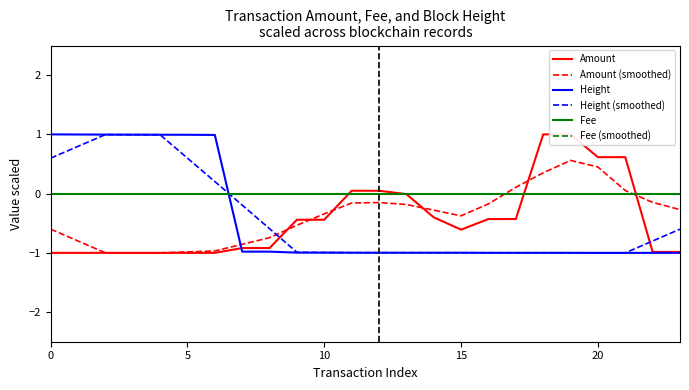

What is the difference between the maximum and second lowest values in the Amount series?

2.0